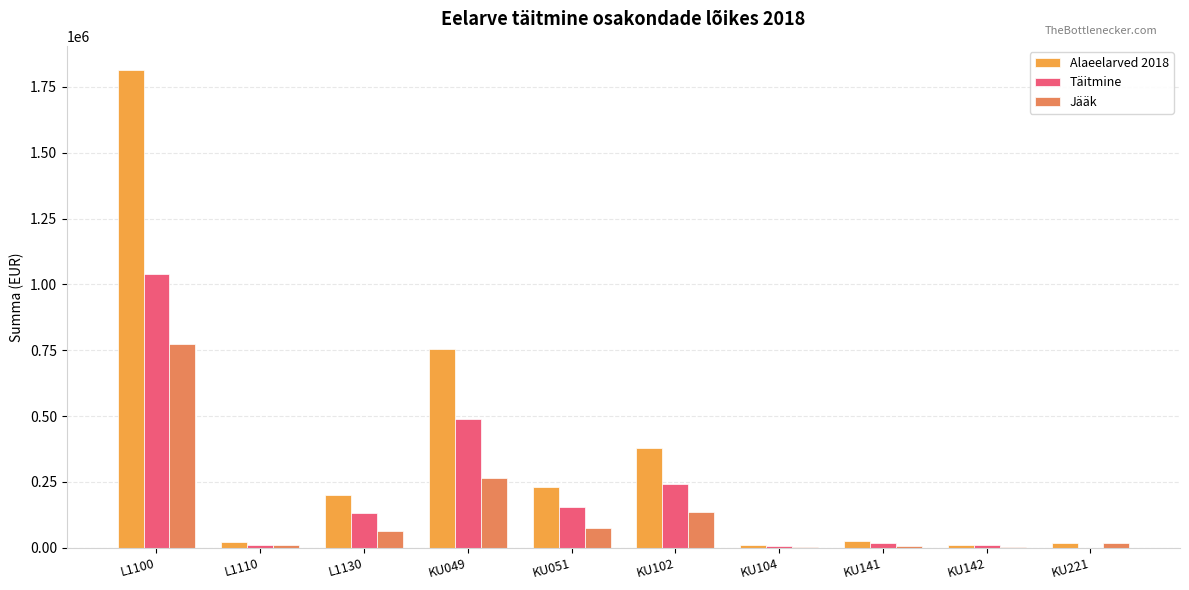

At which category does the chart reach its peak across all series?

L1100